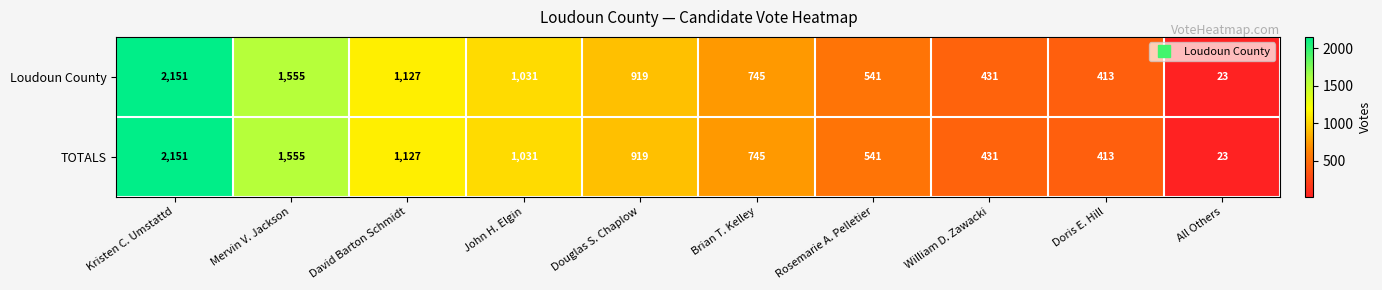

Rank the categories by Loudoun County value from lowest to highest.

All Others, Doris E. Hill, William D. Zawacki, Rosemarie A. Pelletier, Brian T. Kelley, Douglas S. Chaplow, John H. Elgin, David Barton Schmidt, Mervin V. Jackson, Kristen C. Umstattd